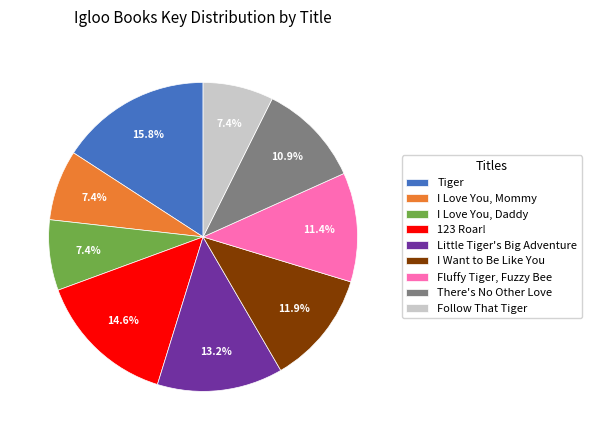

To the nearest percent, what is the average slice percentage?

11%